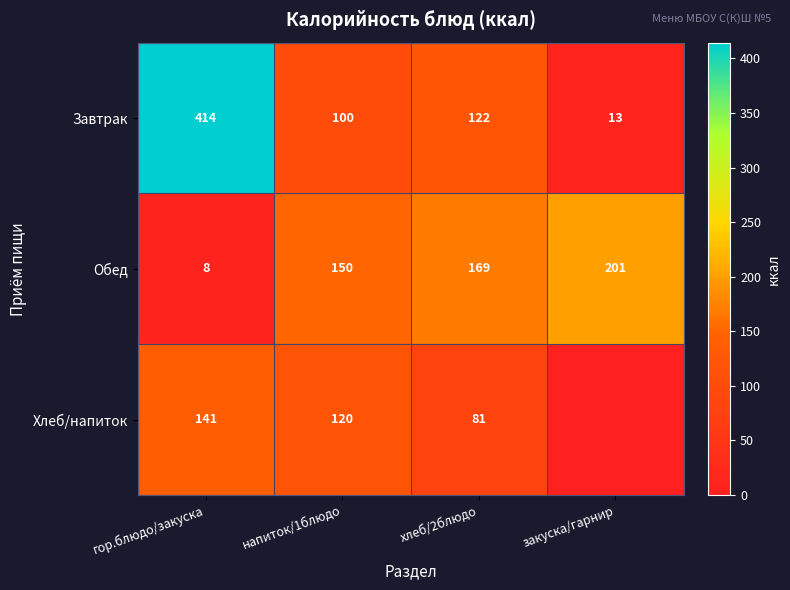

At which label is Завтрак closest to 213?

хлеб/2блюдо